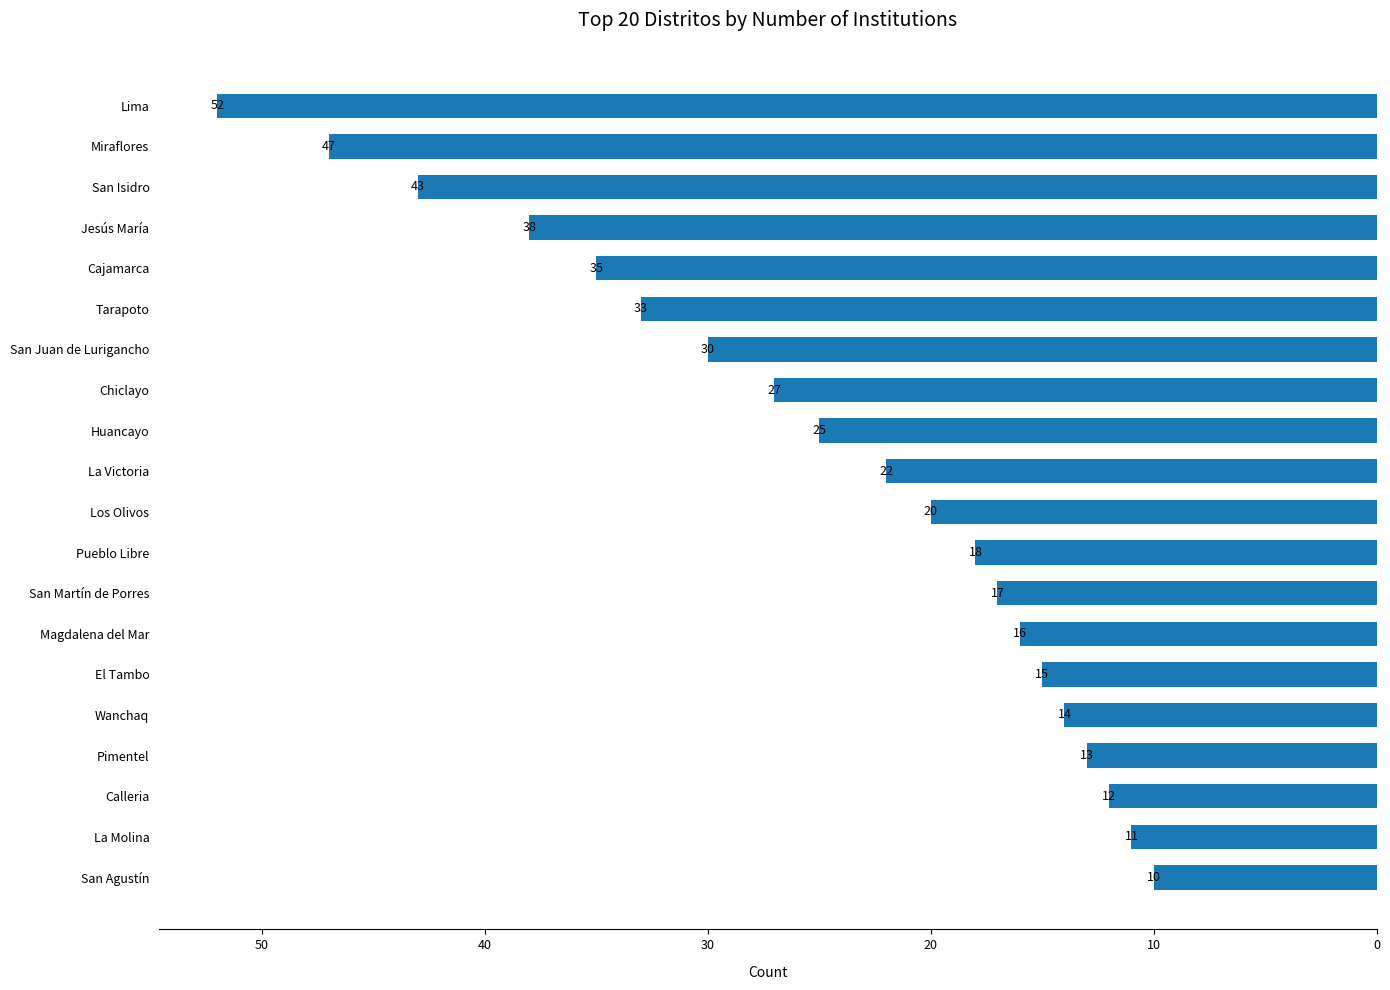

Does the chart contain any negative values?

No